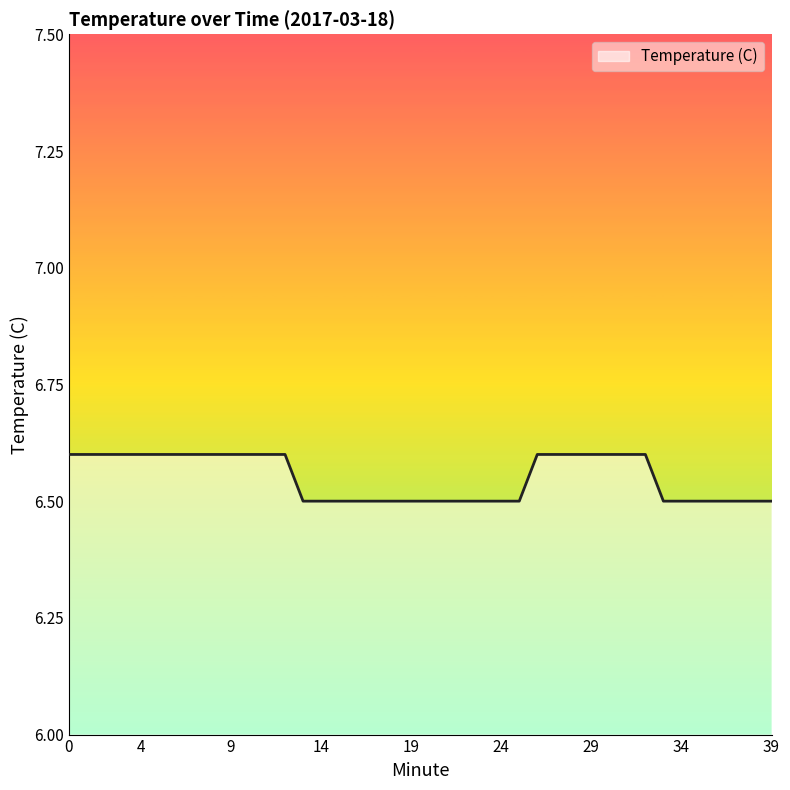

What is the greatest value displayed?

6.6